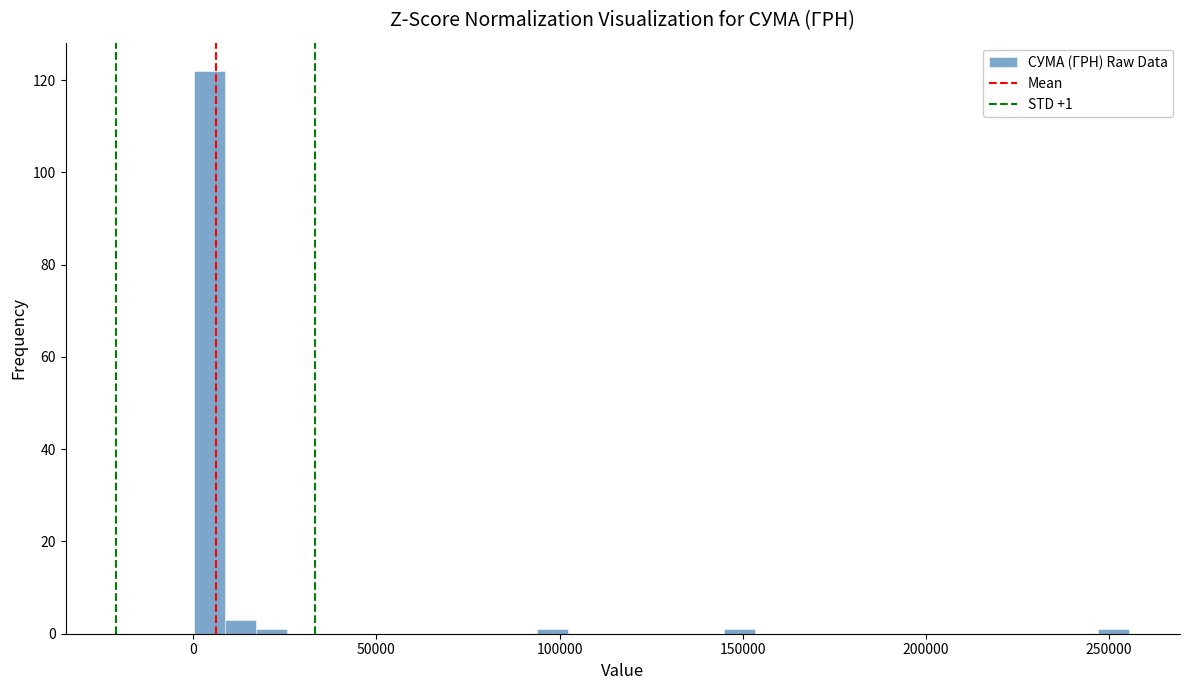

Around what value on the x-axis is the tallest bar? Give the approximate position of its centre, as read against the axis.

5000